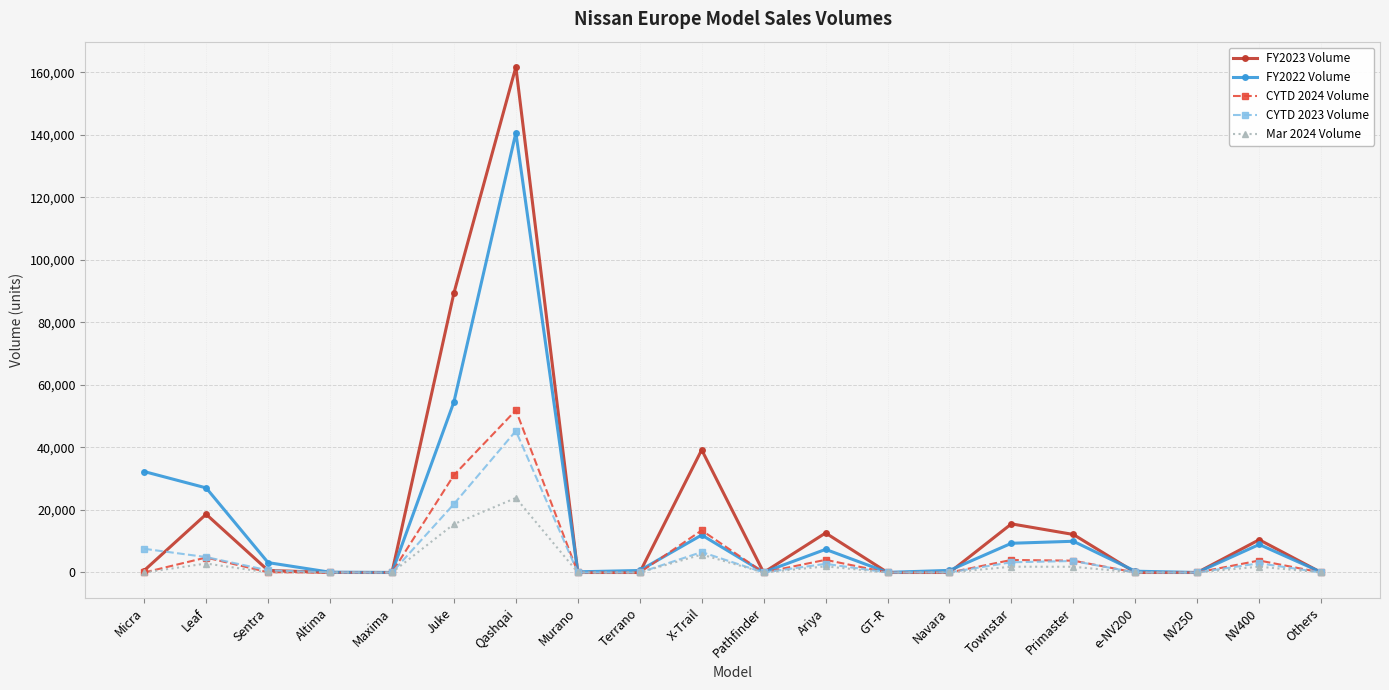

What position from the left is Qashqai?

7